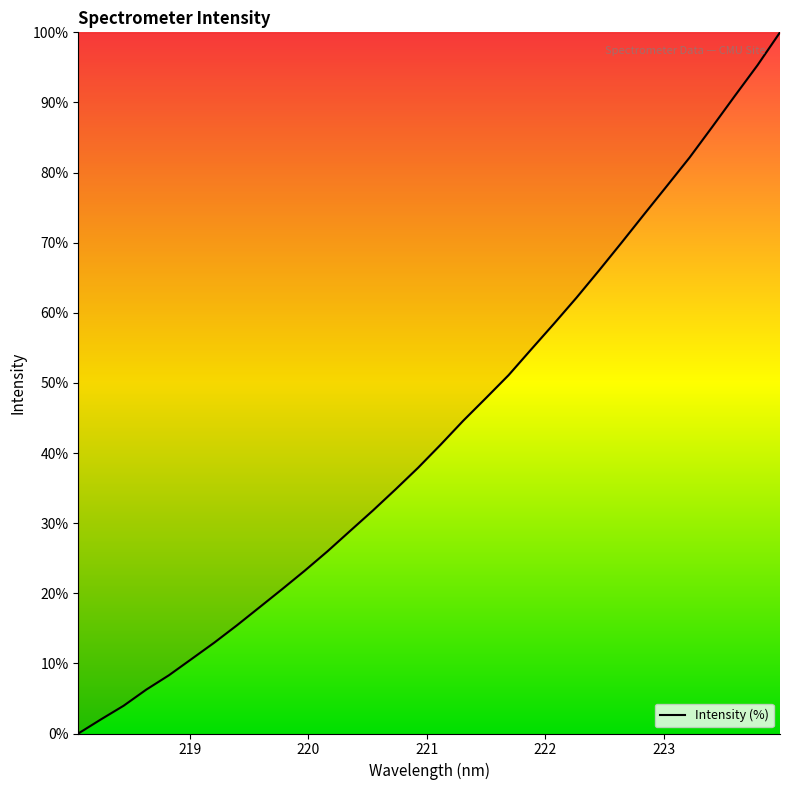

What is the greatest value displayed?

100.0